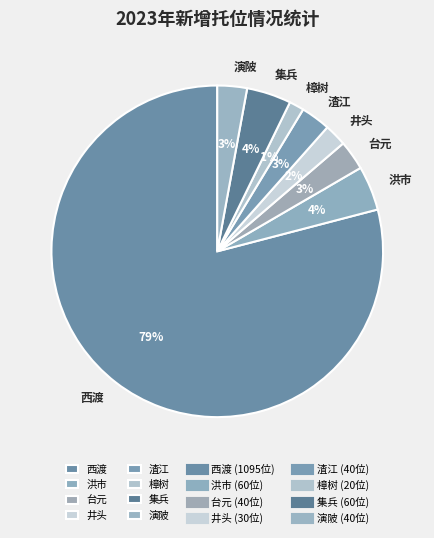

To the nearest percent, what is the combined percentage of 渣江 and 集兵?

7%